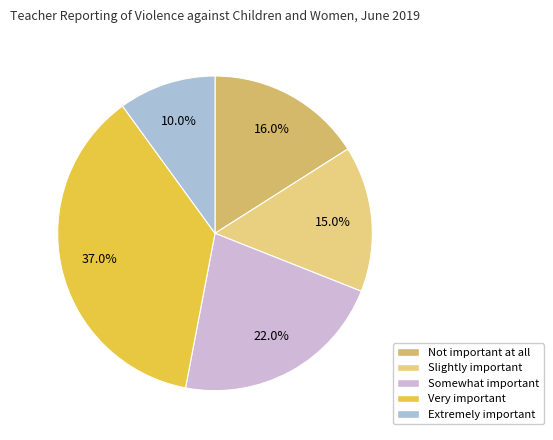

To the nearest percent, what is the combined percentage of Extremely important and Slightly important?

25%